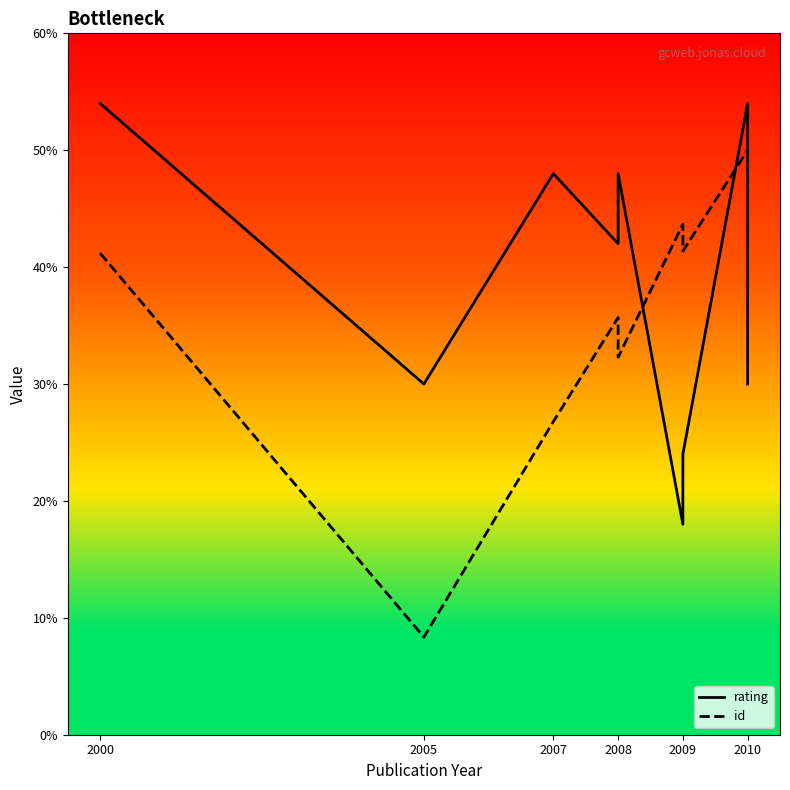

Count the number of data series in this chart.

2